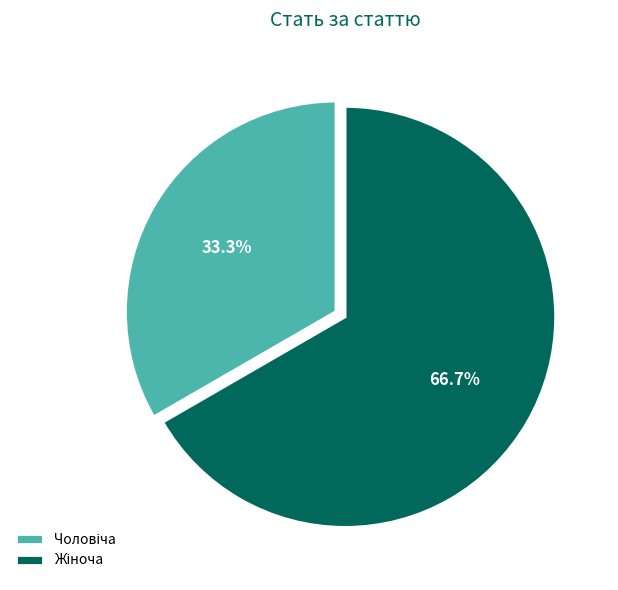

How many slices are in this pie chart?

2